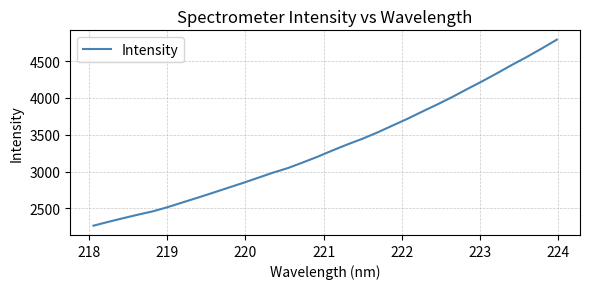

What is the greatest value displayed?

4791.7